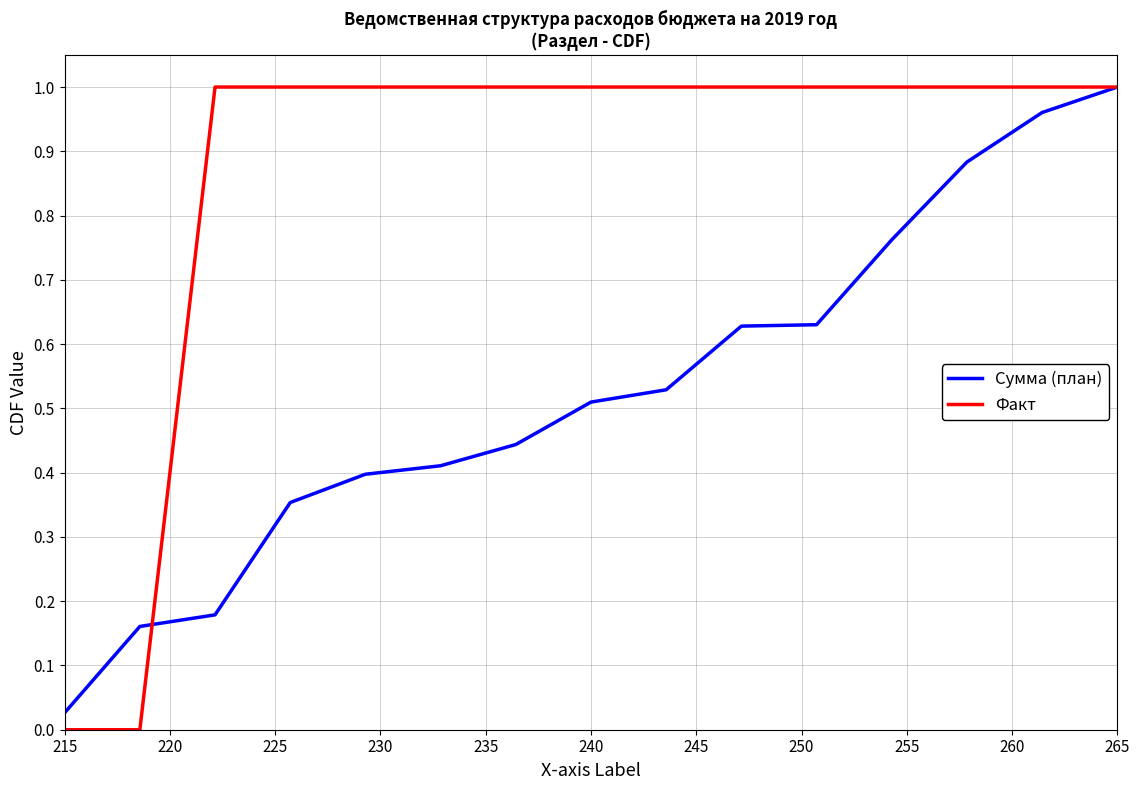

True or false: Сумма (план) and Факт cross at least once.

True